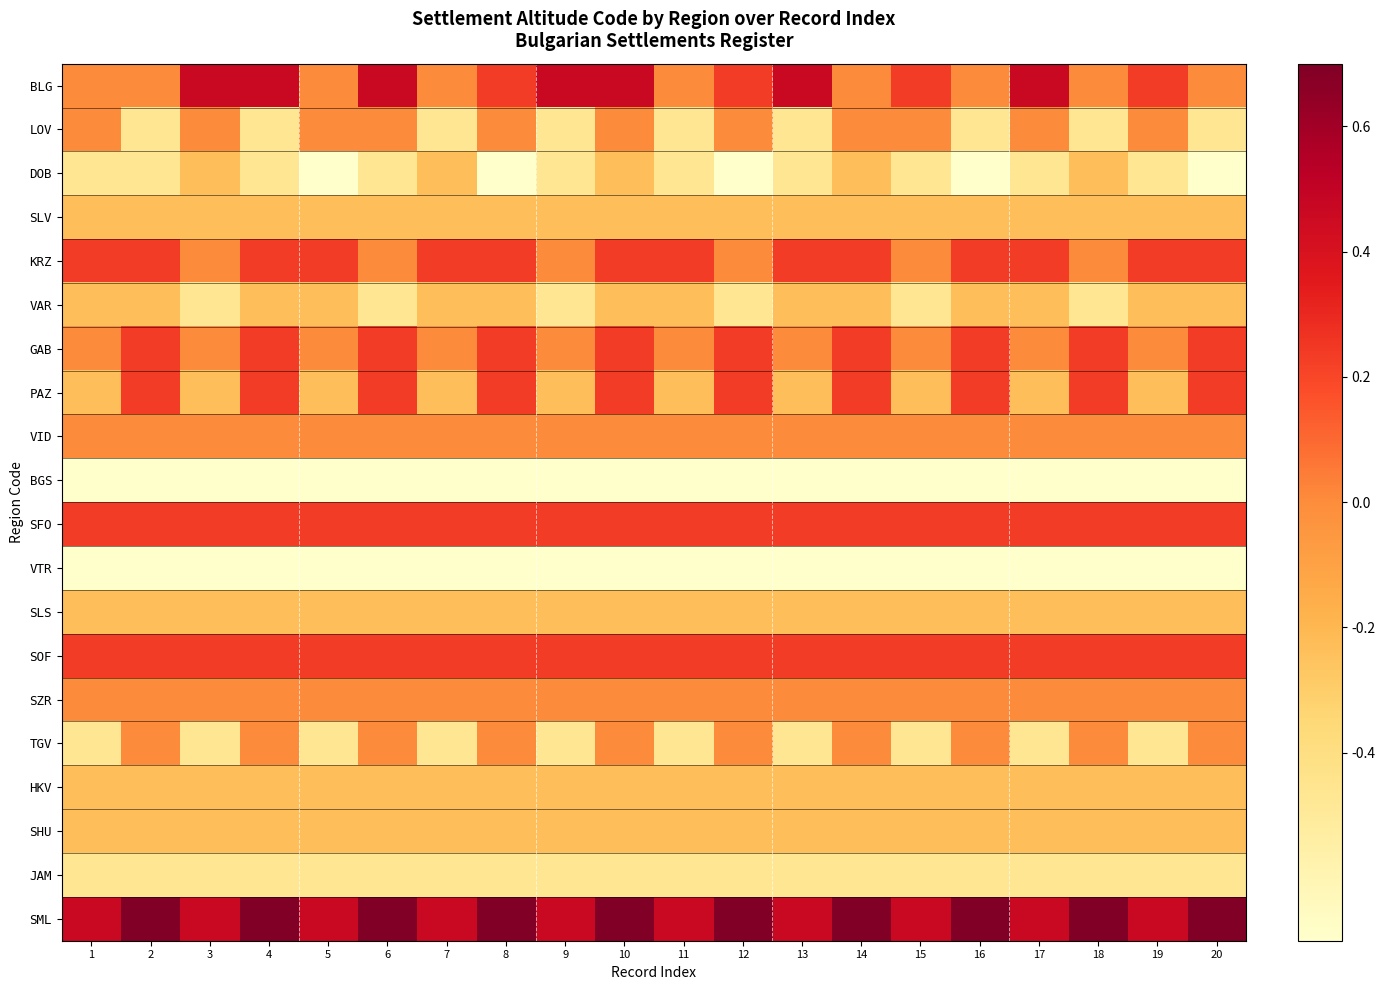

How many data points does each series have?

20